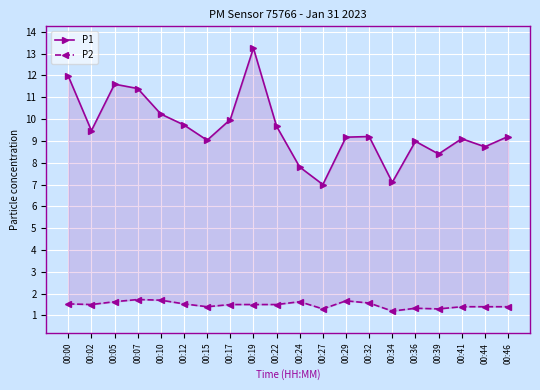

What are all the series names shown in the legend?

P1, P2